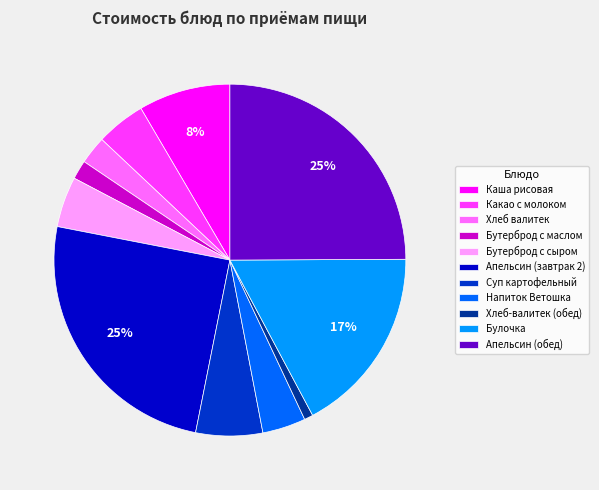

What is the ratio of the value at Бутерброд с сыром to the value at Каша рисовая?

0.6